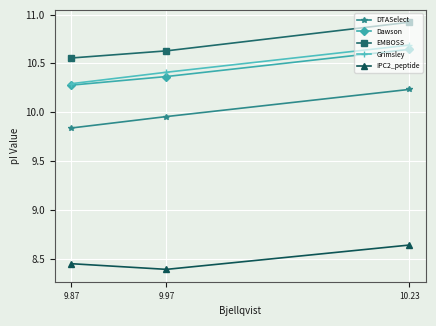

Which label corresponds to the largest value in the chart?

10.23